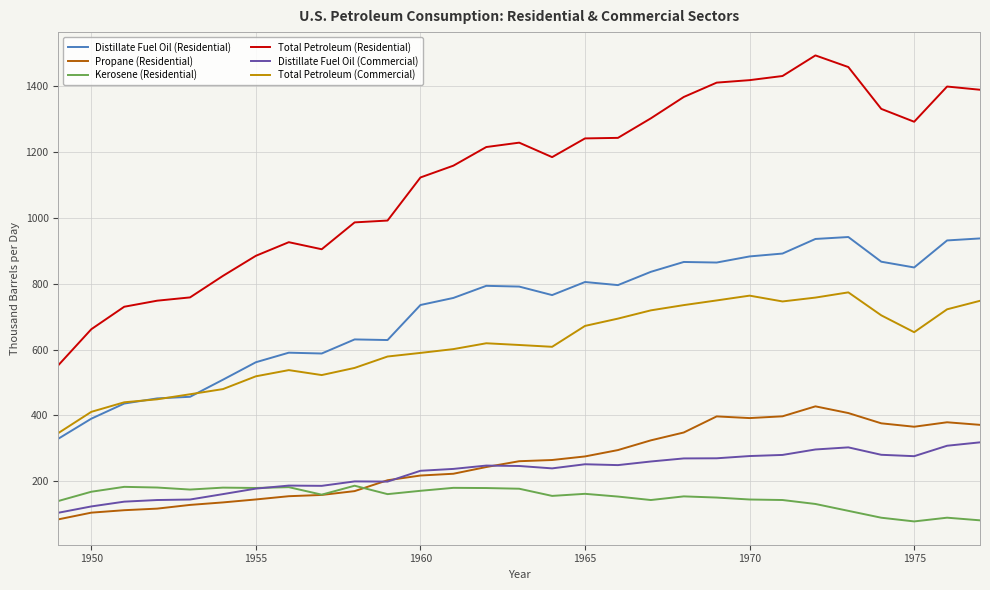

True or false: Distillate Fuel Oil (Commercial) and Distillate Fuel Oil (Residential) cross at least once.

False